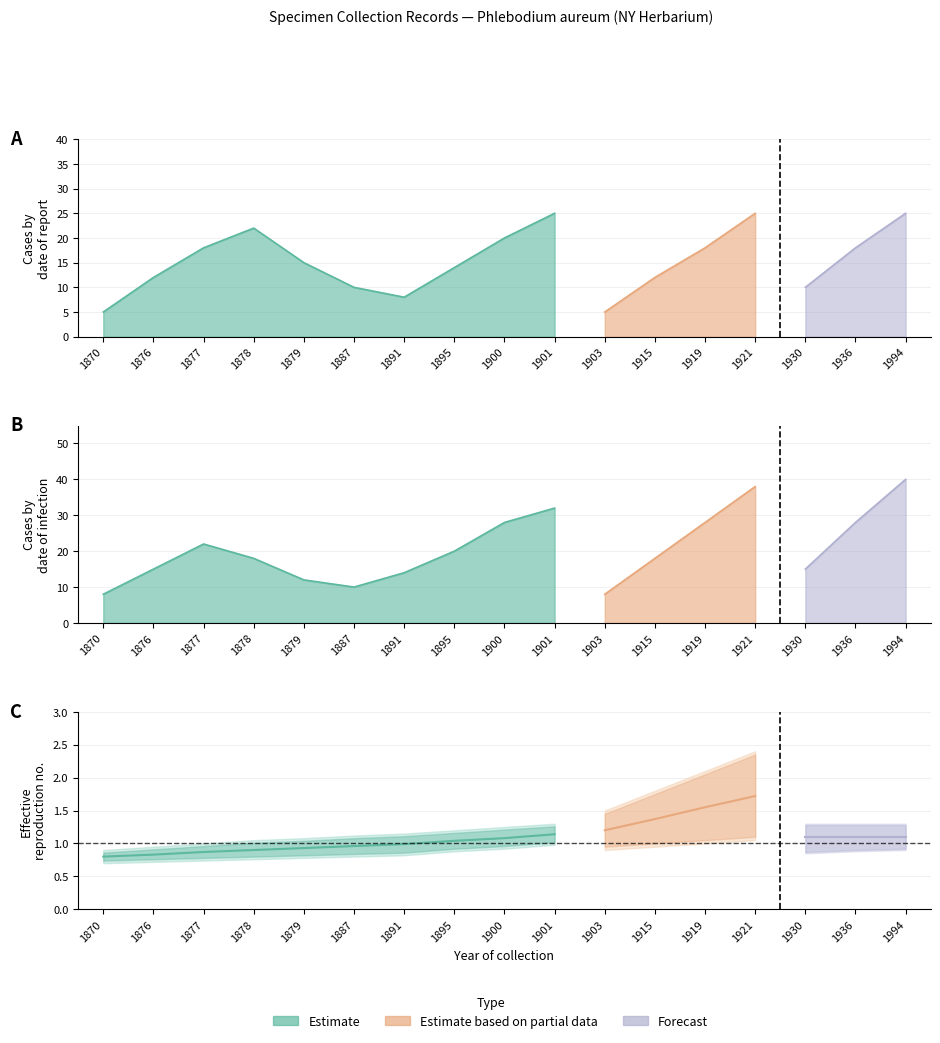

Where does the Estimate series first go above 14?

1877